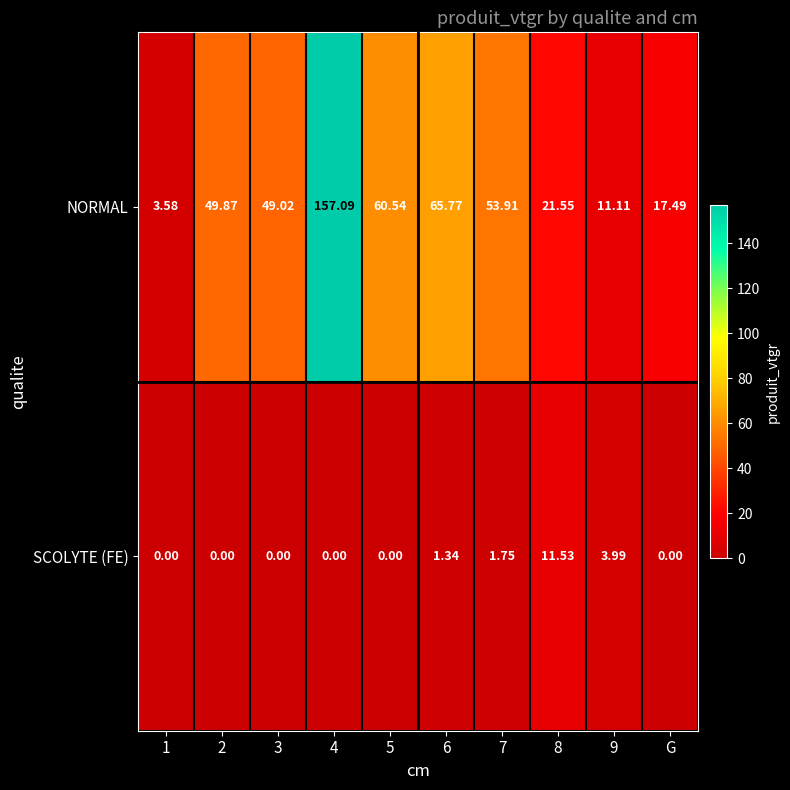

Rank the series by their average value, from lowest to highest.

SCOLYTE (FE), NORMAL